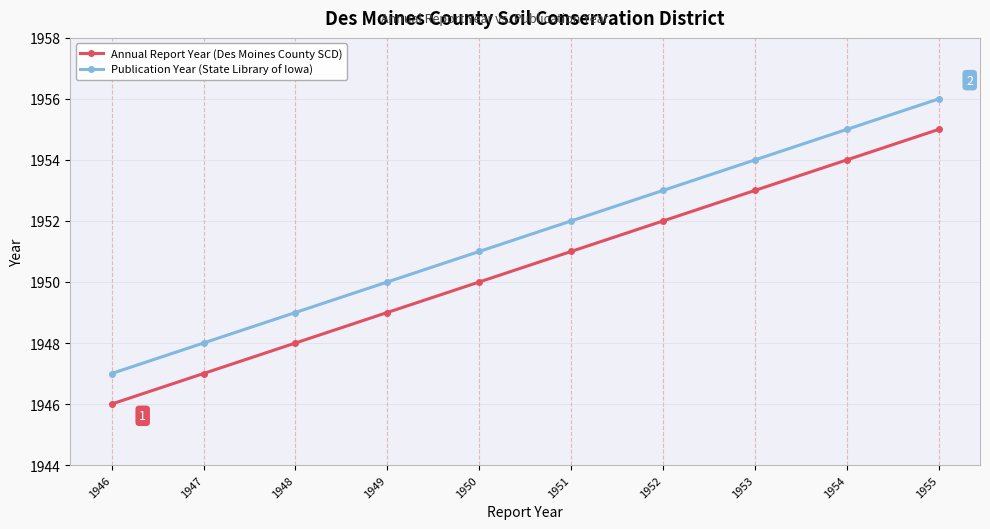

Reading left to right, list all the values displayed in this chart.

Annual Report Year (Des Moines County SCD): 1946	1947	1948	1949	1950	1951	1952	1953	1954	1955
Publication Year (State Library of Iowa): 1947	1948	1949	1950	1951	1952	1953	1954	1955	1956